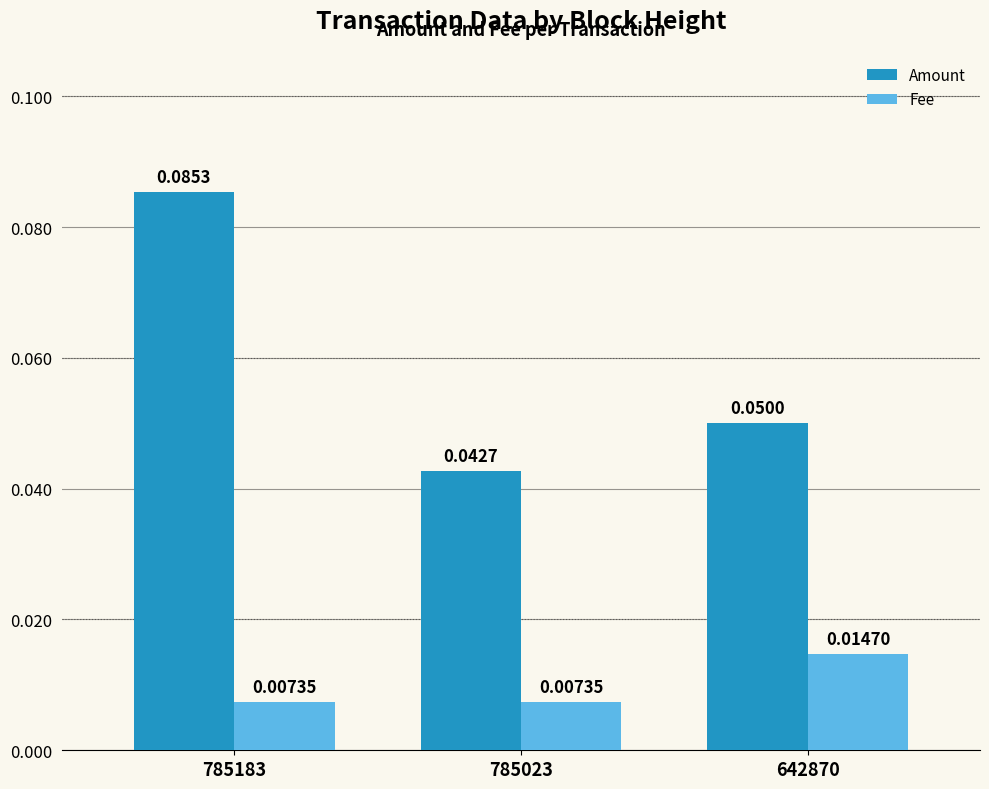

Which series changed the most between 785183 and 785023?

Amount